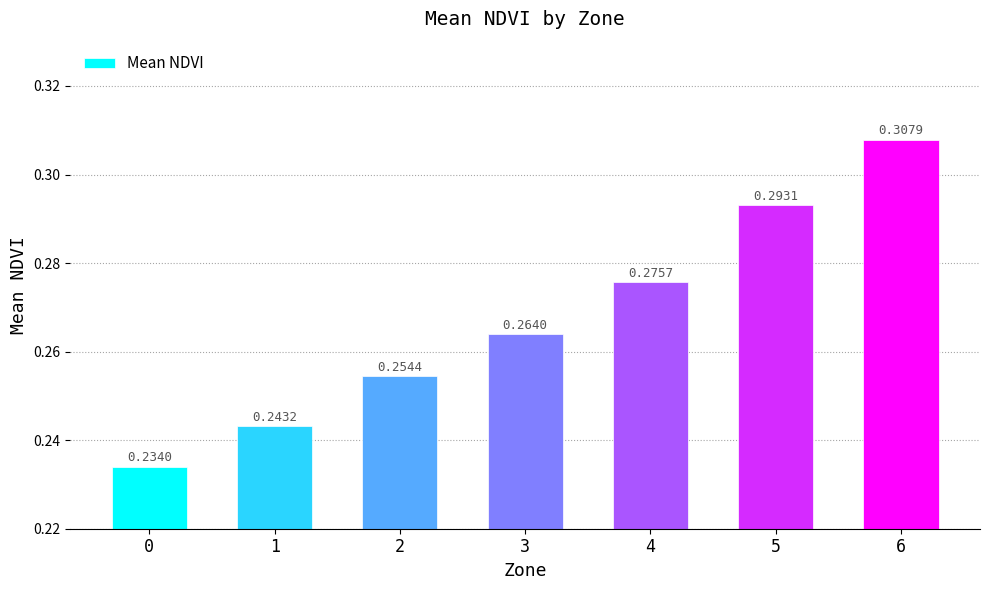

Rank the categories by value from lowest to highest.

0, 1, 2, 3, 4, 5, 6